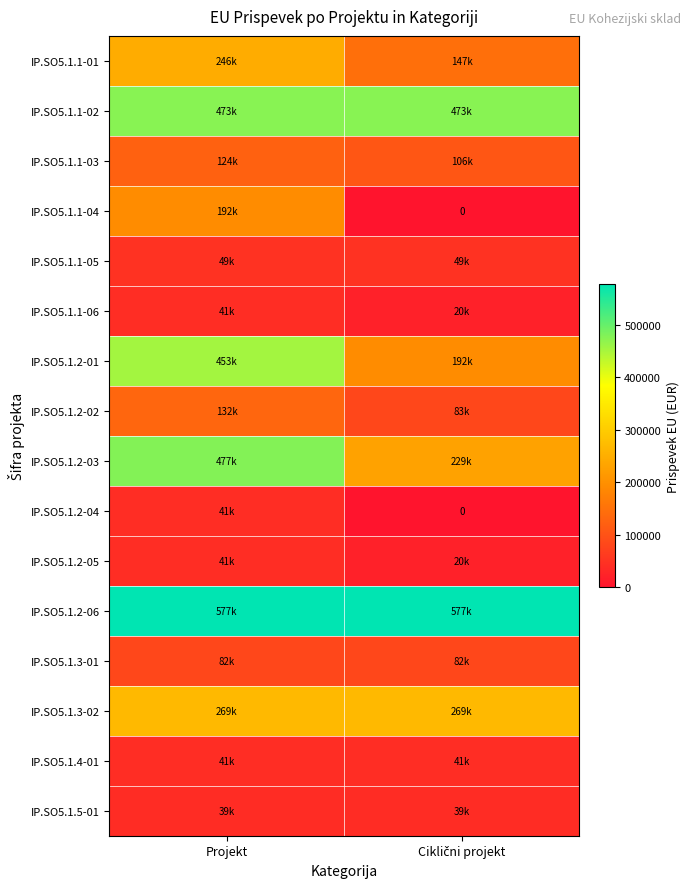

At which category is the sum across all series the highest?

Projekt